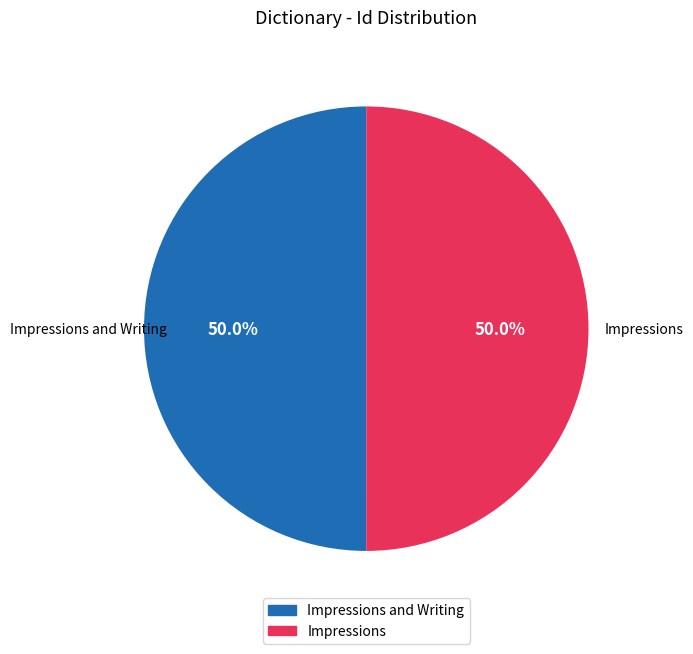

How many segments does this pie chart have?

2